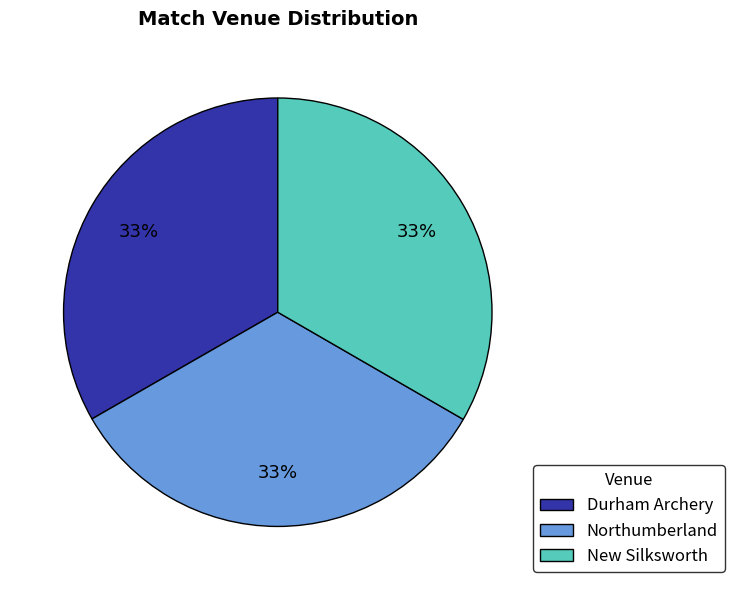

To the nearest percent, what is the combined percentage of New Silksworth and Northumberland?

67%